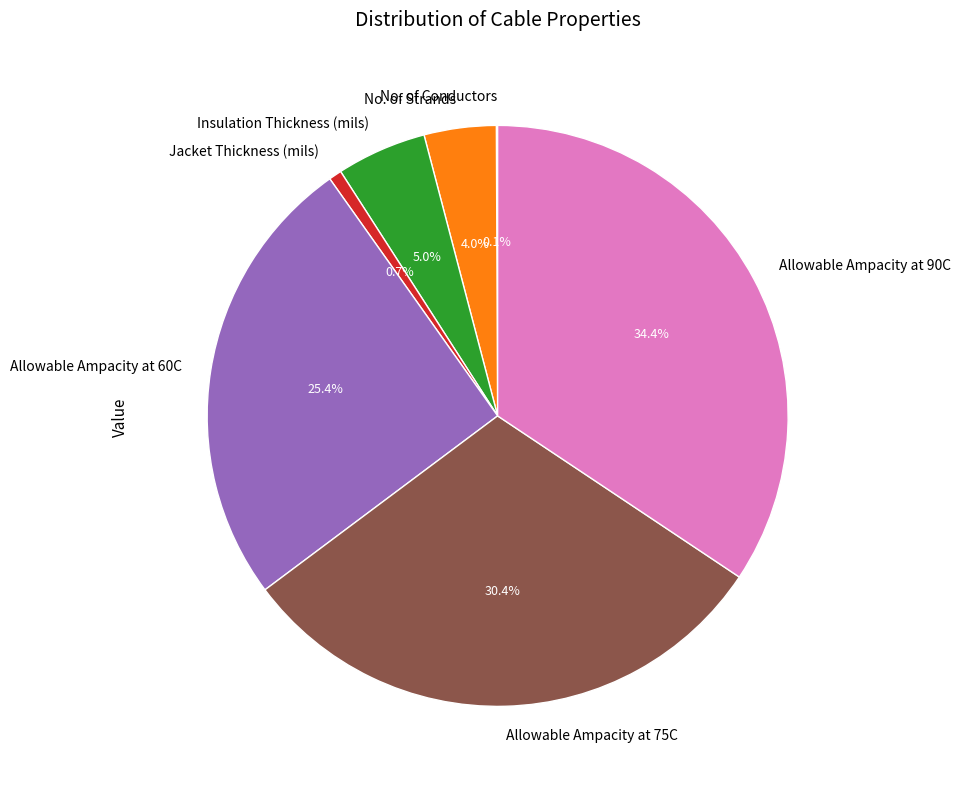

Combined, do Jacket Thickness (mils) and Allowable Ampacity at 60C account for over 50%?

No